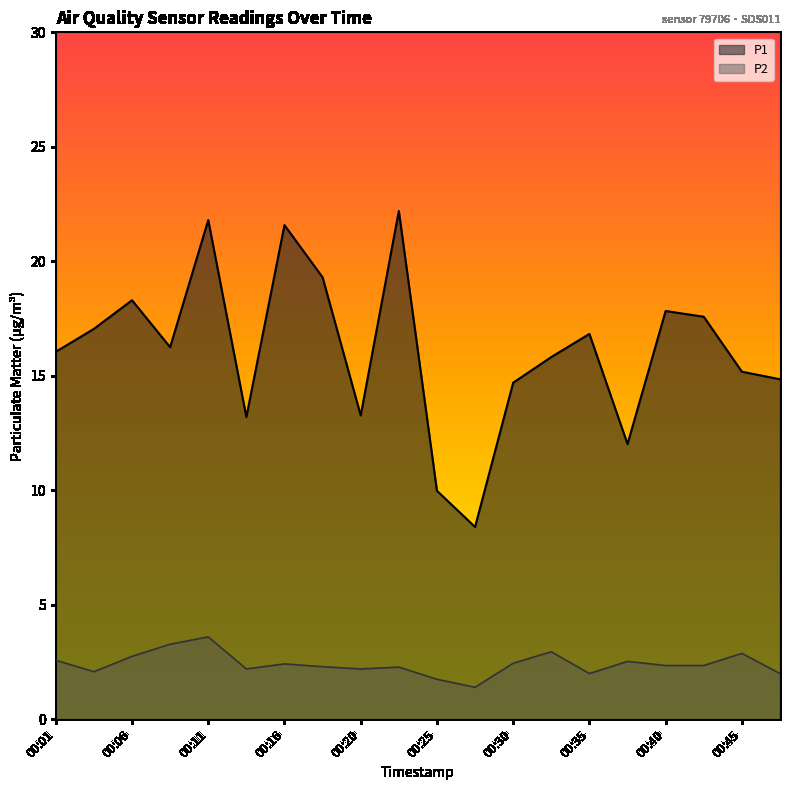

At which label does P2 first exceed 2?

00:01